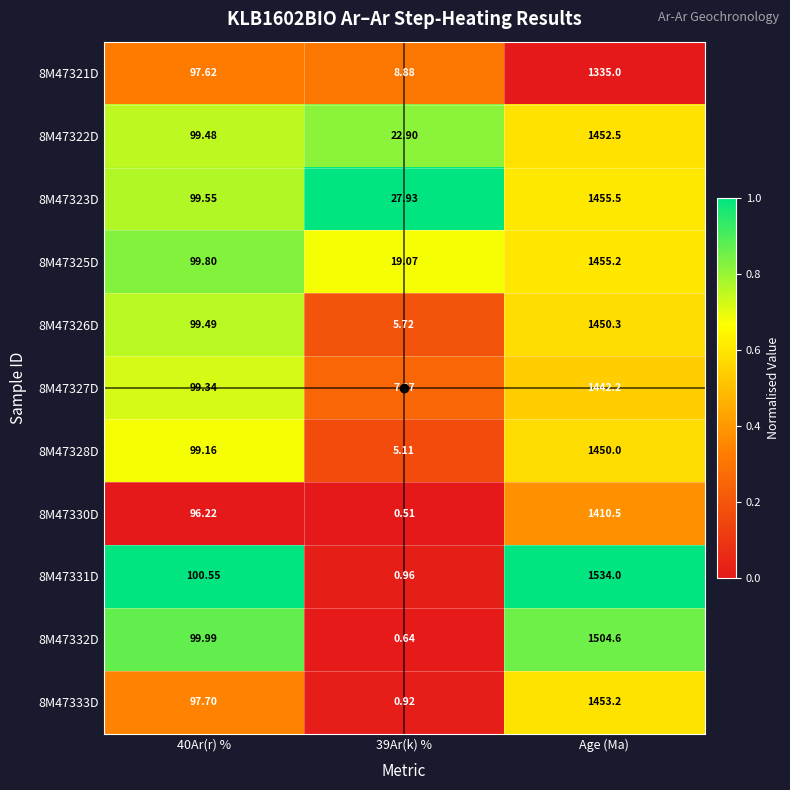

Count the number of data series in this chart.

11